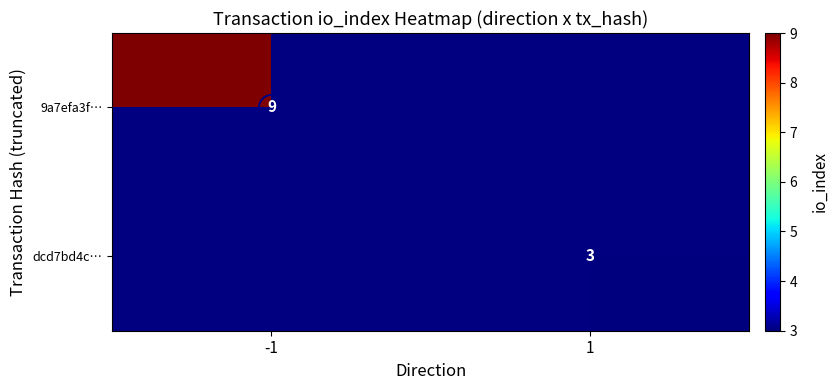

Is it true that dcd7bd4c… equals 3 at 1?

True